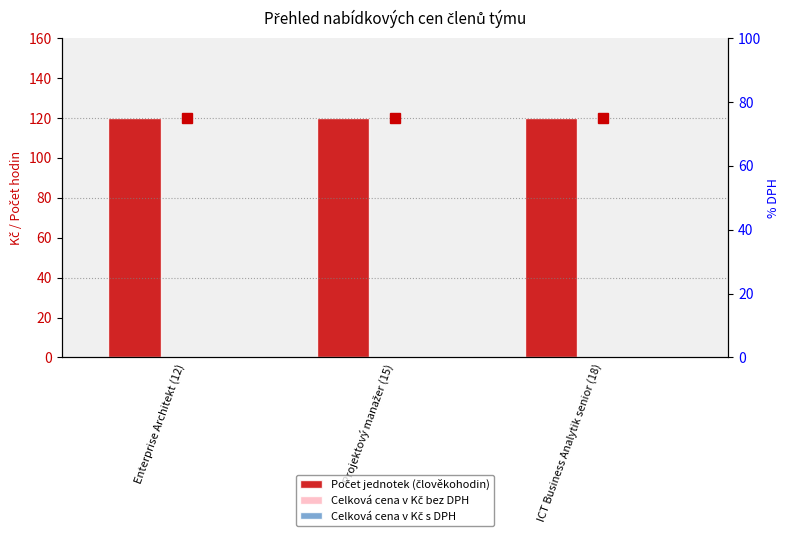

Is the value of Celková cena v Kč s DPH at Projektový manažer (15) greater than the value of Počet jednotek (člověkohodin) at Projektový manažer (15)?

No